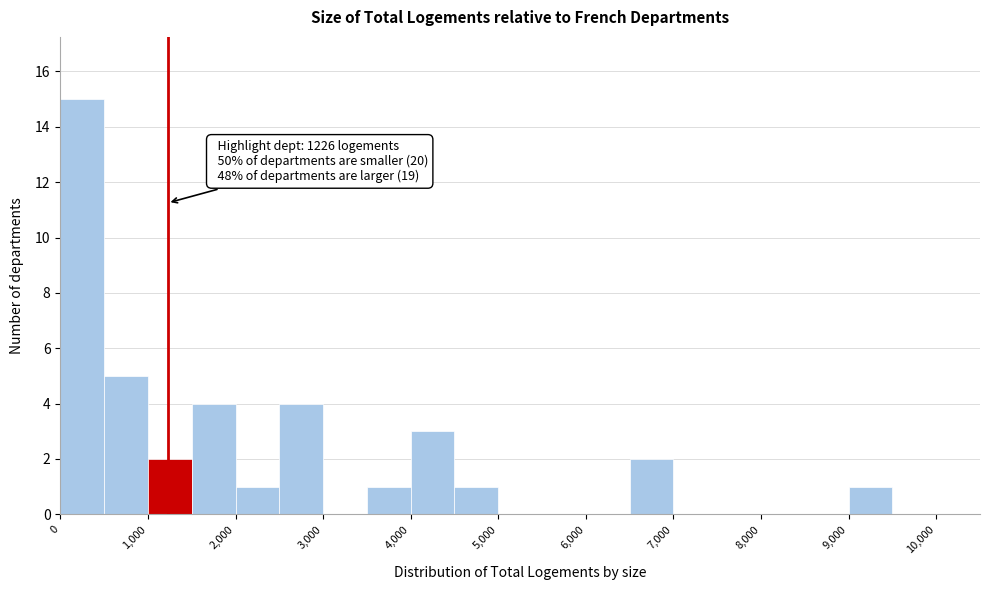

Which range on the x-axis has the tallest bar?

0 to 500